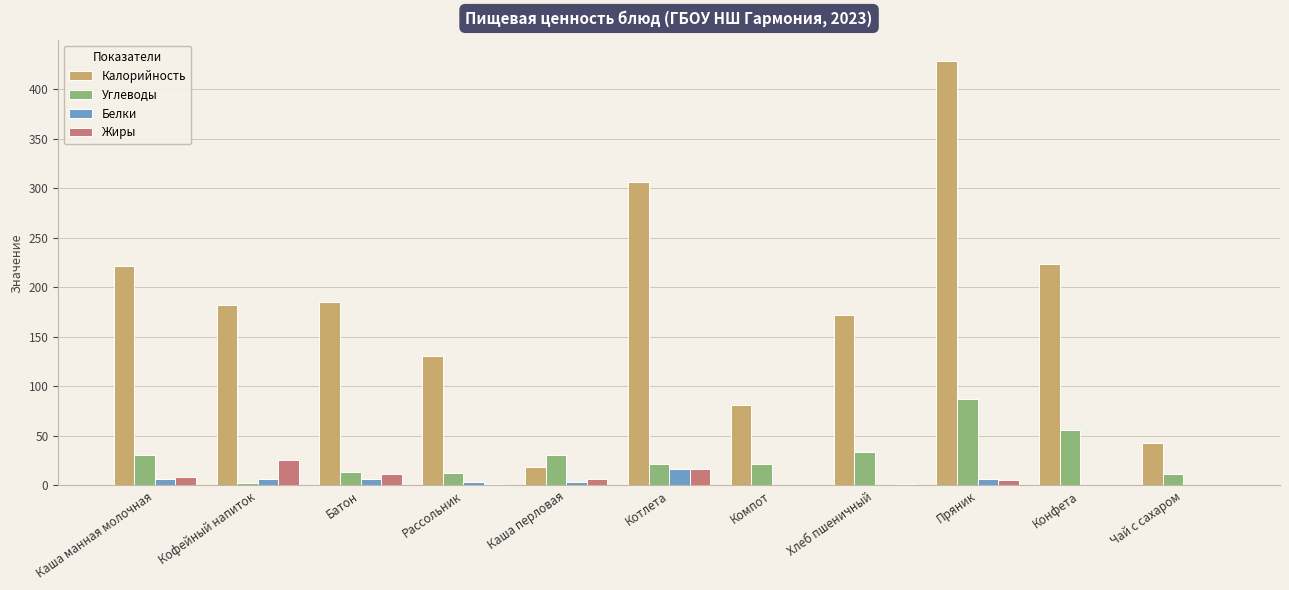

What is the average value of the Калорийность series?

181.2